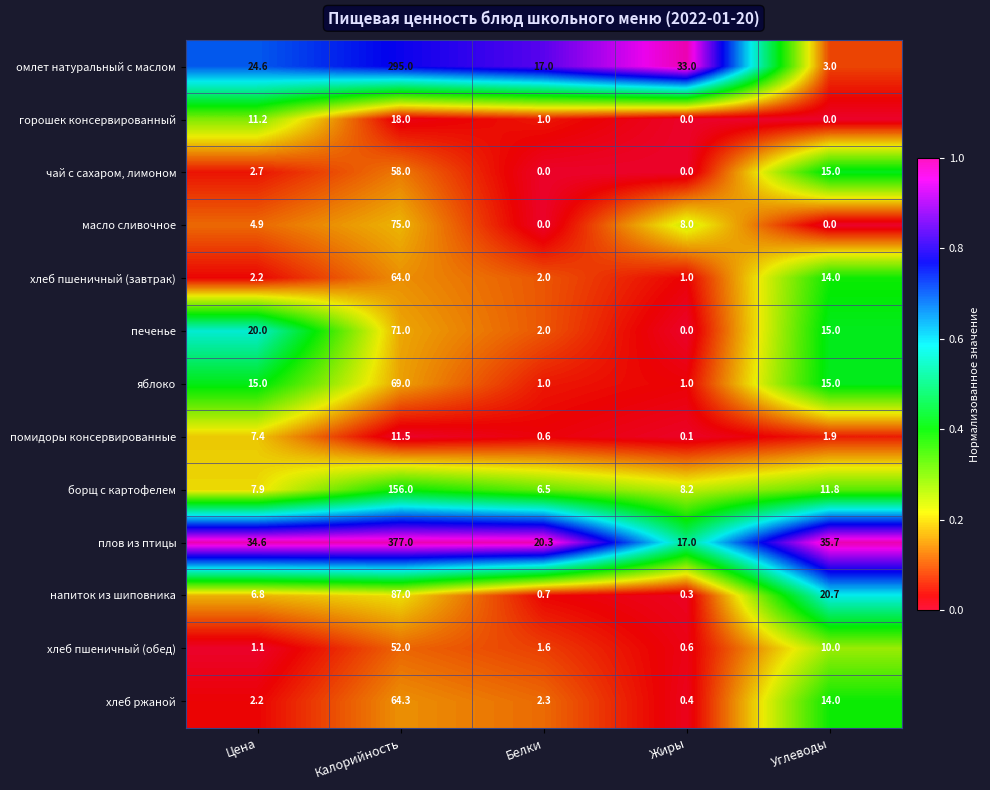

What is the sum of all хлеб ржаной values?

83.2